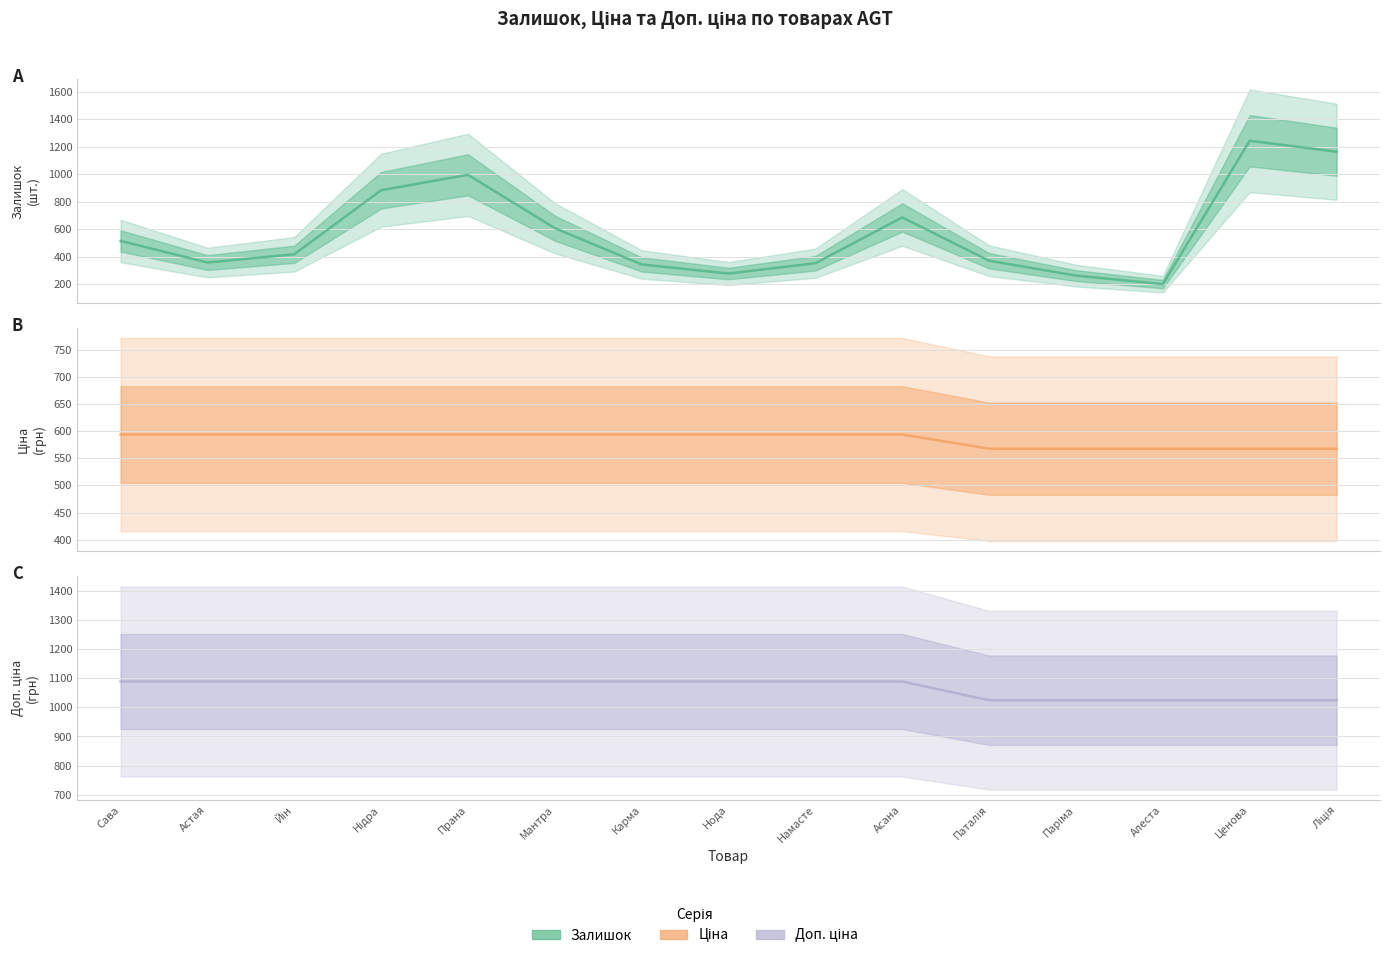

What is the minimum value for Ціна?

567.7